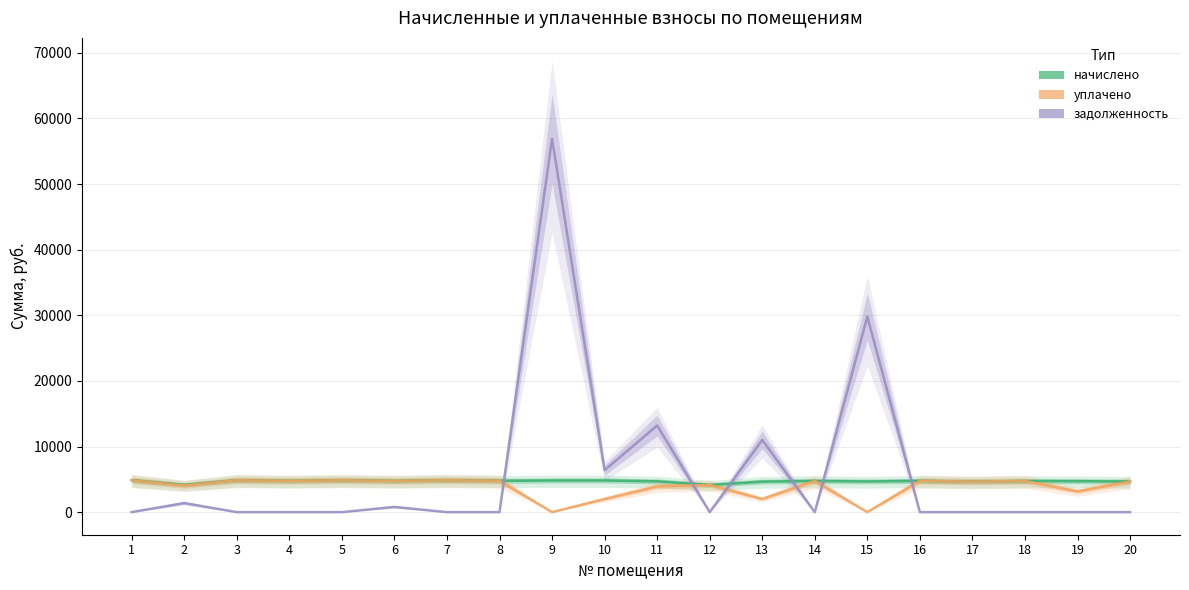

Reading right to left, list all the values displayed in this chart.

начислено: 4669.9	4719.6	4744.4	4645.1	4769.3	4678.2	4752.7	4653.4	4140.0	4694.8	4827.2	4827.2	4777.6	4868.6	4752.7	4860.4	4761.0	4860.4	4156.6	4860.4
уплачено: 4669.9	3146.4	4744.4	4645.1	4769.3	0.0	4752.7	2000.0	4140.0	3912.3	2000.0	0.0	4777.6	4868.6	4752.7	4860.4	4761.0	4860.4	4056.2	4860.4
задолженность: 0.0	0.0	0.0	0.0	0.0	29805.2	0.0	11000.3	0.0	13200.6	6396.5	56901.1	0.0	0.0	792.1	0.0	0.0	0.0	1385.5	0.0